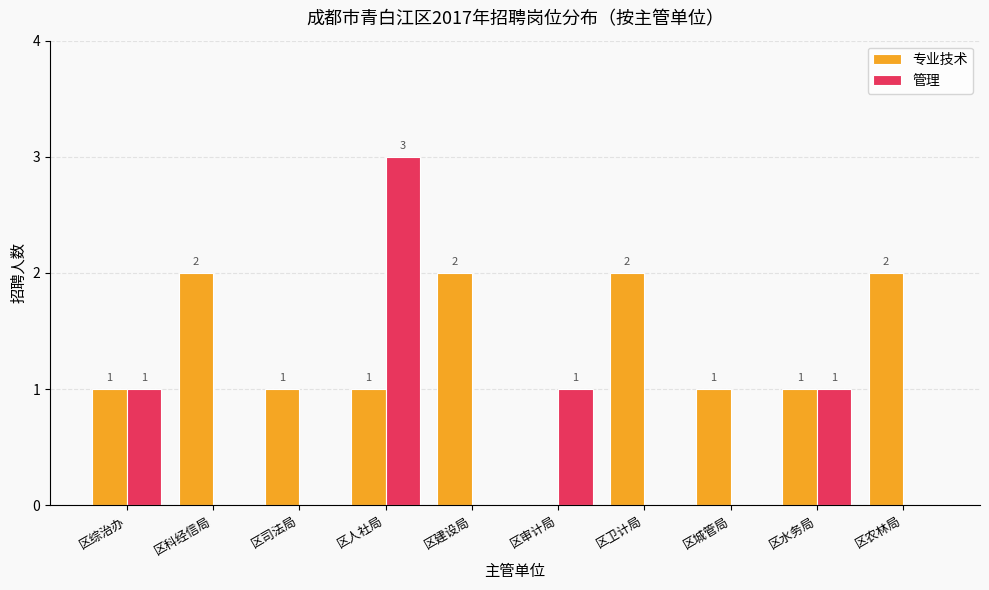

What is the sum of all 专业技术 values?

13